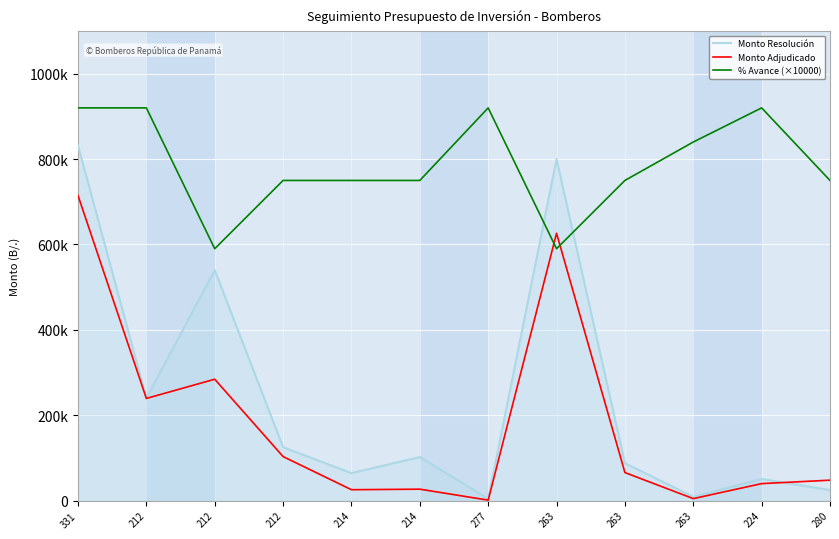

What are all the series names shown in the legend?

Monto Resolución, Monto Adjudicado, % Avance (×10000)